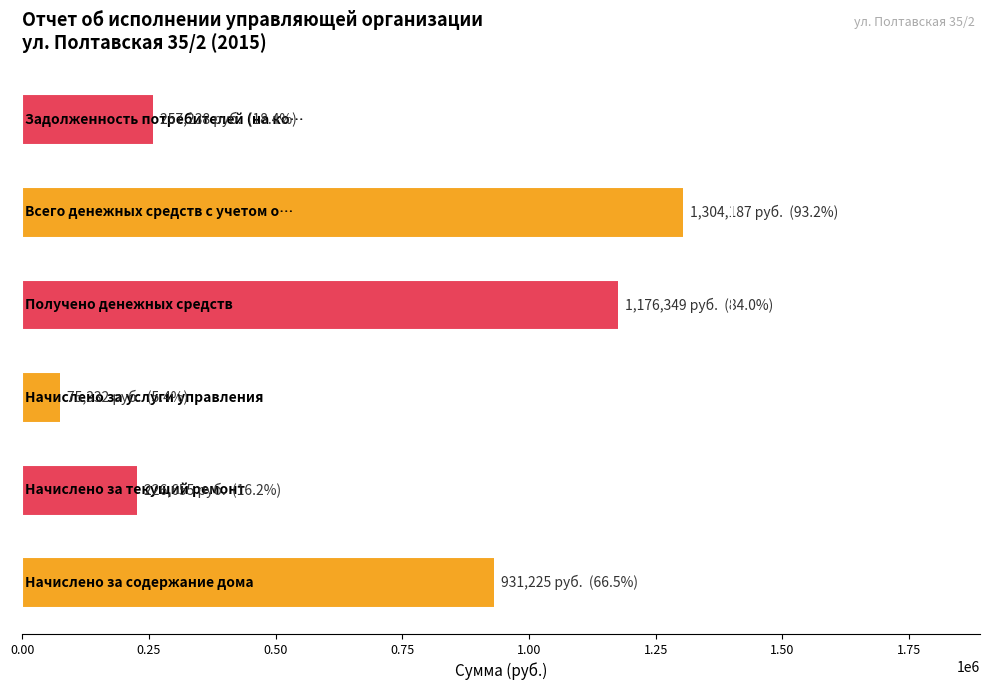

Which label corresponds to the largest value in the chart?

Всего денежных средств с учетом остатков